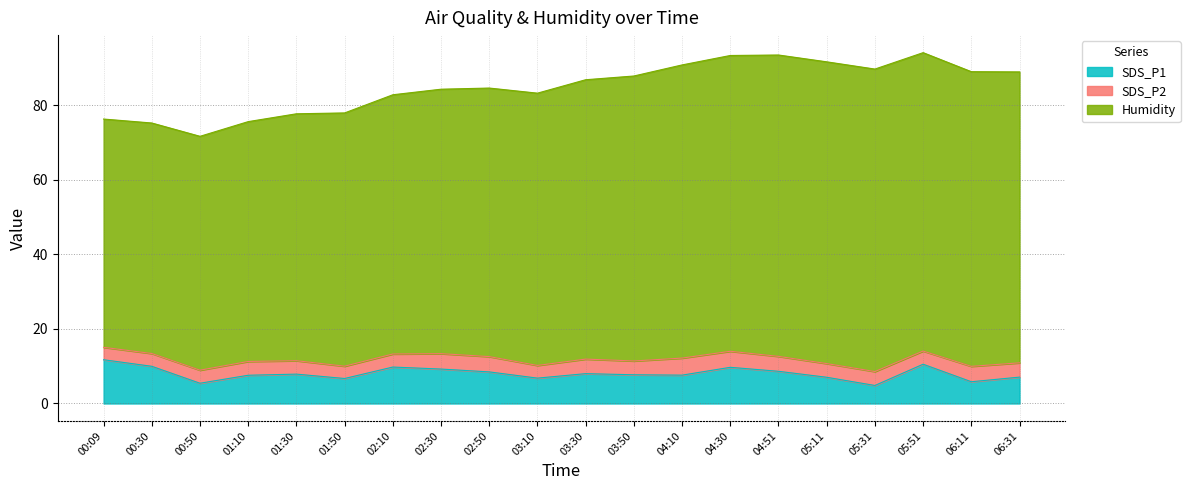

True or false: SDS_P2 and SDS_P1 intersect in this chart.

False